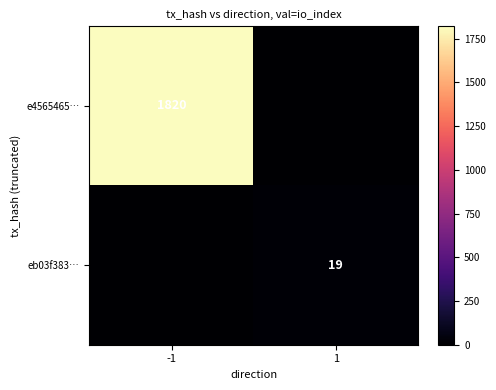

Which label corresponds to the largest value in the chart?

-1